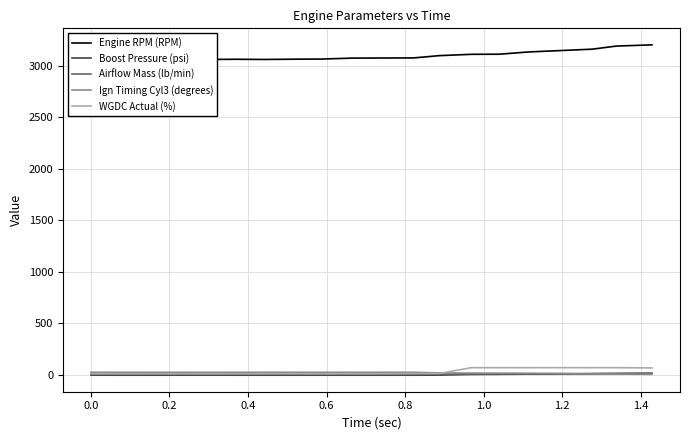

Reading right to left, what are all the values shown in this chart?

Engine RPM (RPM): 3205.0	3193.0	3163.0	3148.0	3136.0	3114.0	3113.0	3100.0	3078.0	3077.0	3076.0	3067.0	3066.0	3063.0	3065.0	3062.0	3064.0	3056.0	3063.0	3057.0
Boost Pressure (psi): 13.3	10.1	8.1	5.5	4.2	2.4	1.2	-5.6	-6.1	-6.1	-6.1	-6.1	-6.1	-6.0	-6.1	-6.0	-6.1	-6.0	-6.0	-6.0
Airflow Mass (lb/min): 11.2	11.2	9.8	8.6	7.1	7.1	6.2	4.8	3.0	3.0	3.0	3.0	3.0	3.0	3.0	3.0	3.0	3.0	3.0	3.0
Ign Timing Cyl3 (degrees): 2.4	5.0	6.2	10.5	12.8	13.8	14.3	16.2	22.2	22.2	22.2	22.2	22.2	22.2	22.2	22.1	22.2	22.1	22.1	22.1
WGDC Actual (%): 64.5	67.1	67.3	67.3	67.1	67.1	67.0	10.7	9.7	8.4	8.4	8.2	8.3	8.5	8.3	8.2	8.4	8.4	8.3	8.5